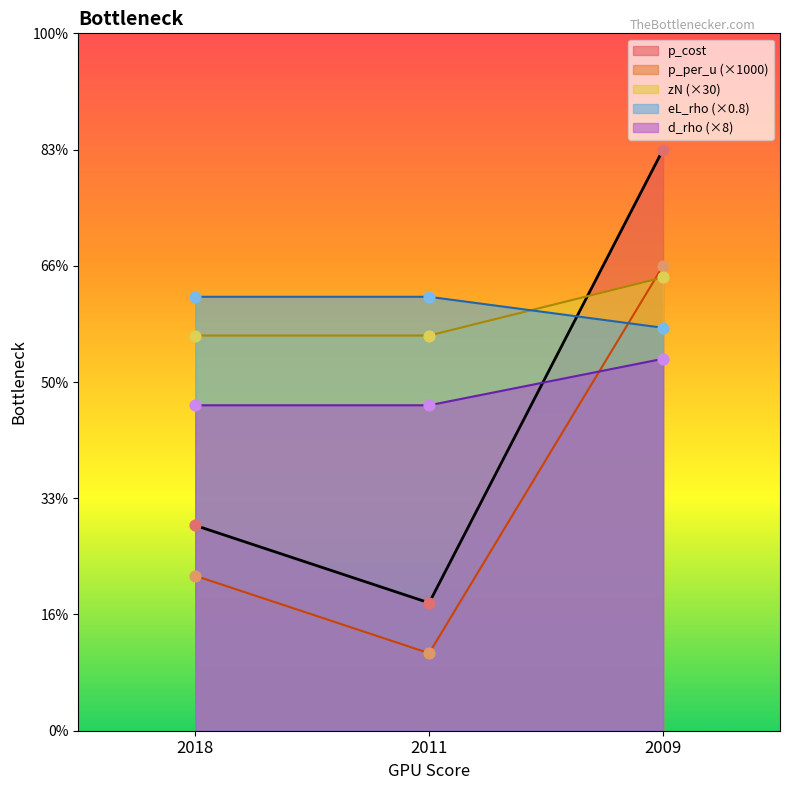

At how many categories does at least one series exceed 1023?

3